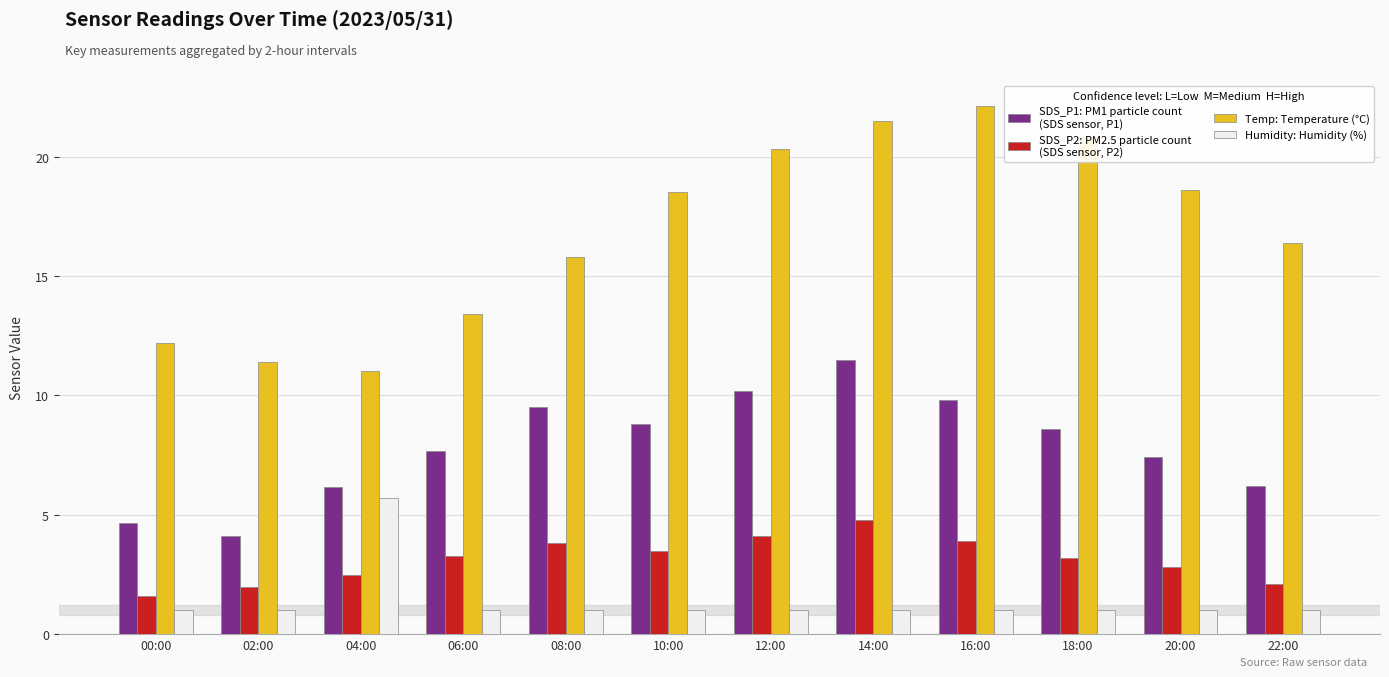

What is the difference between the highest and lowest values at 00:00?

11.2